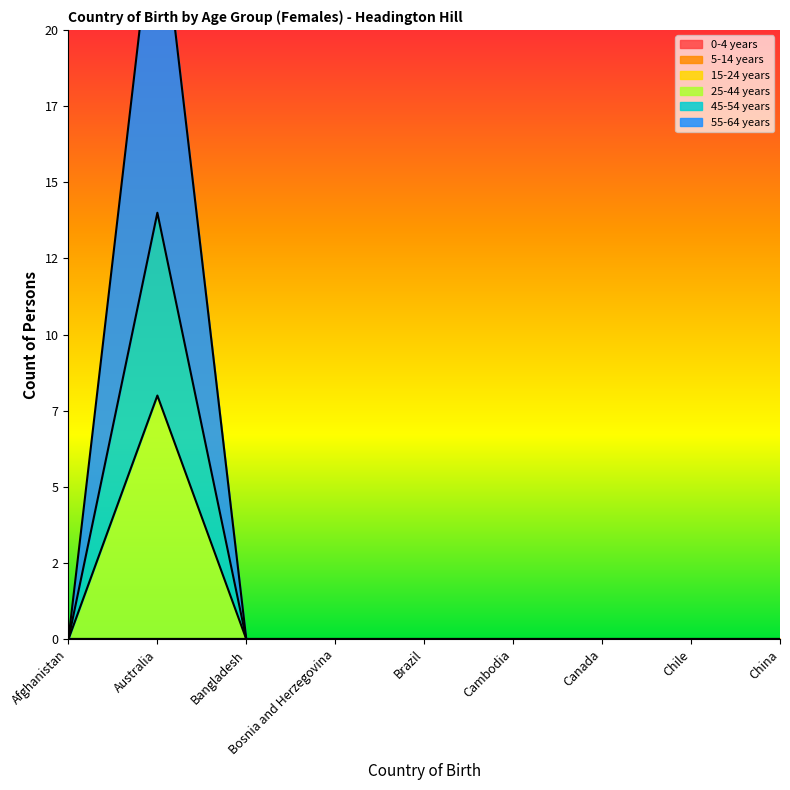

Which series has the largest total across all categories?

55-64 years